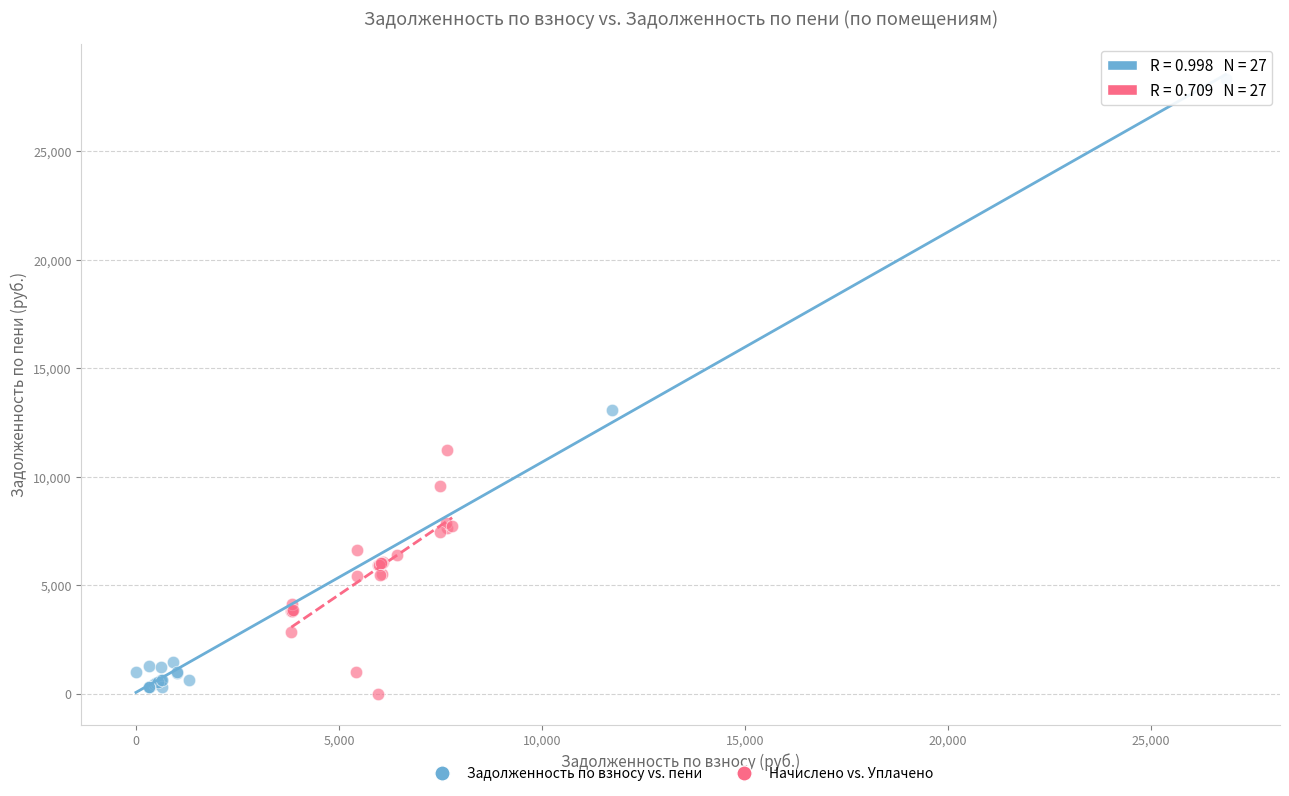

Which series has the widest spread of Y values?

Задолженность по взносу vs. пени